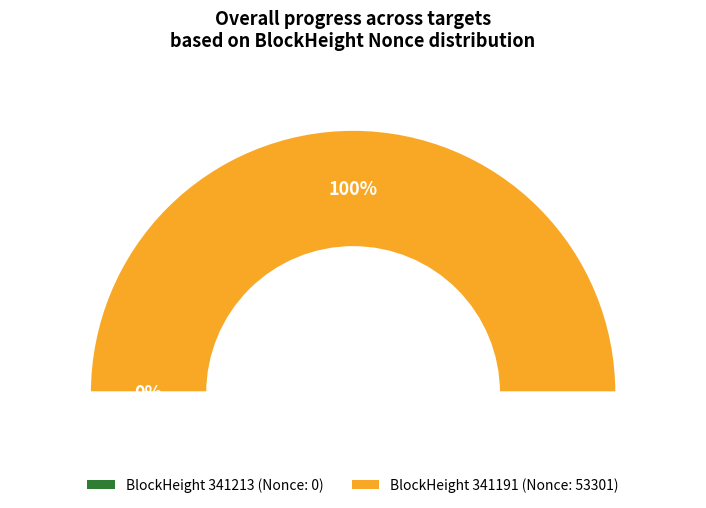

Which slice is the largest?

341191